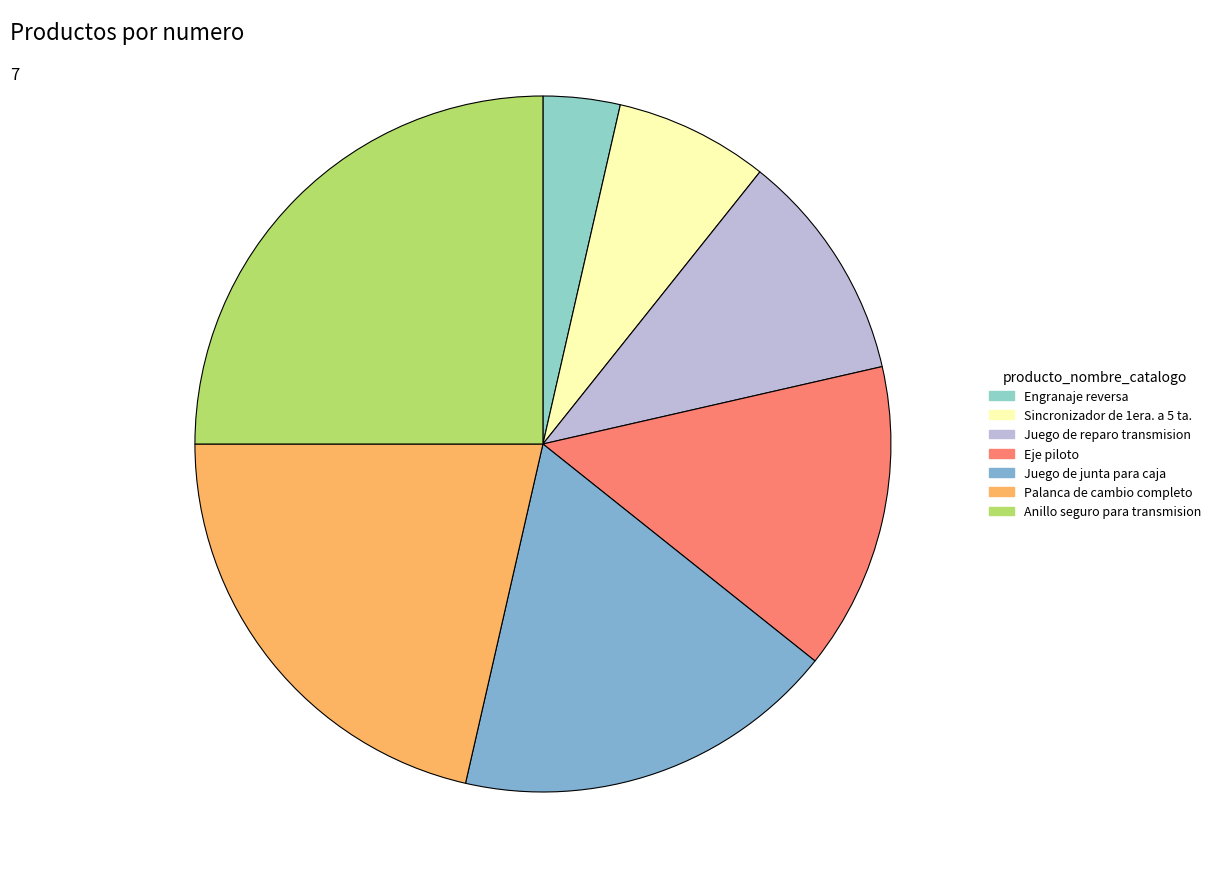

Is the sum of Juego de reparo transmision and Engranaje reversa greater than half?

No